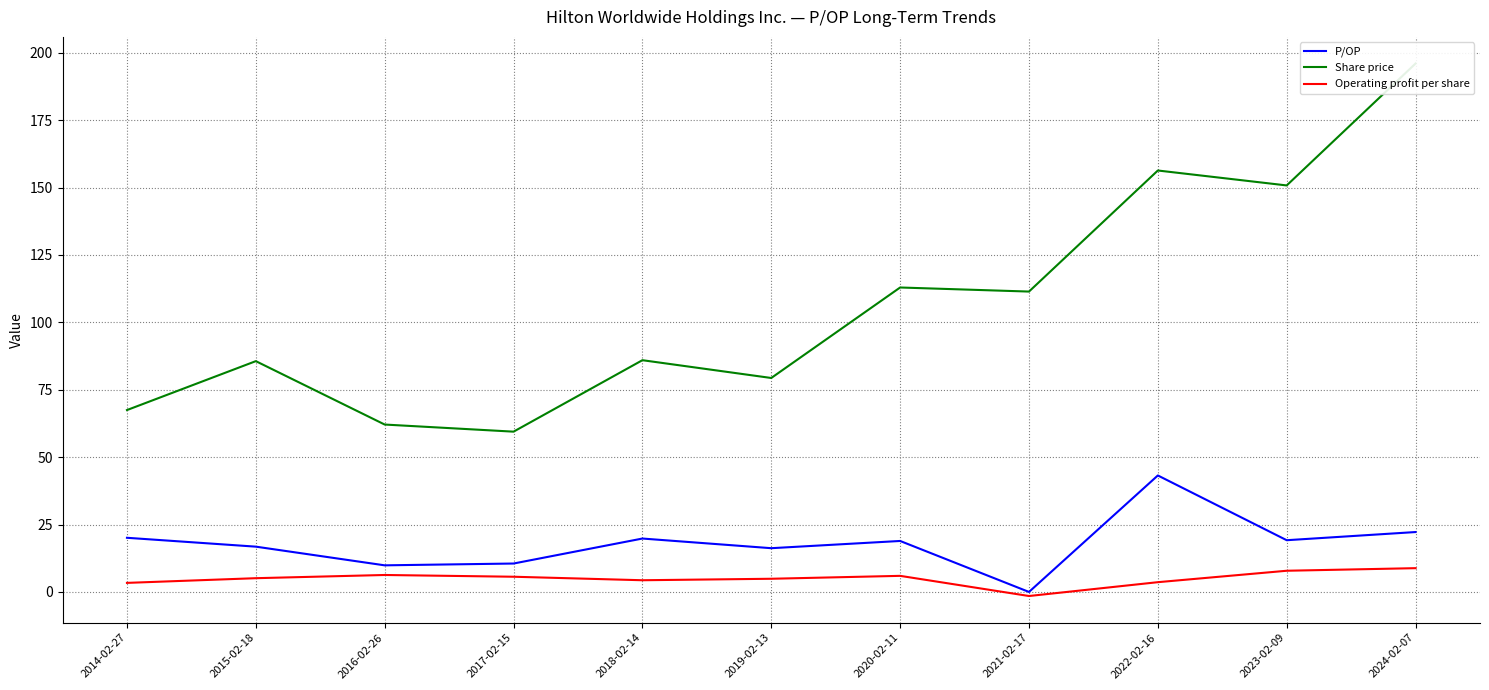

Which series changed the most between 2015-02-18 and 2022-02-16?

Share price